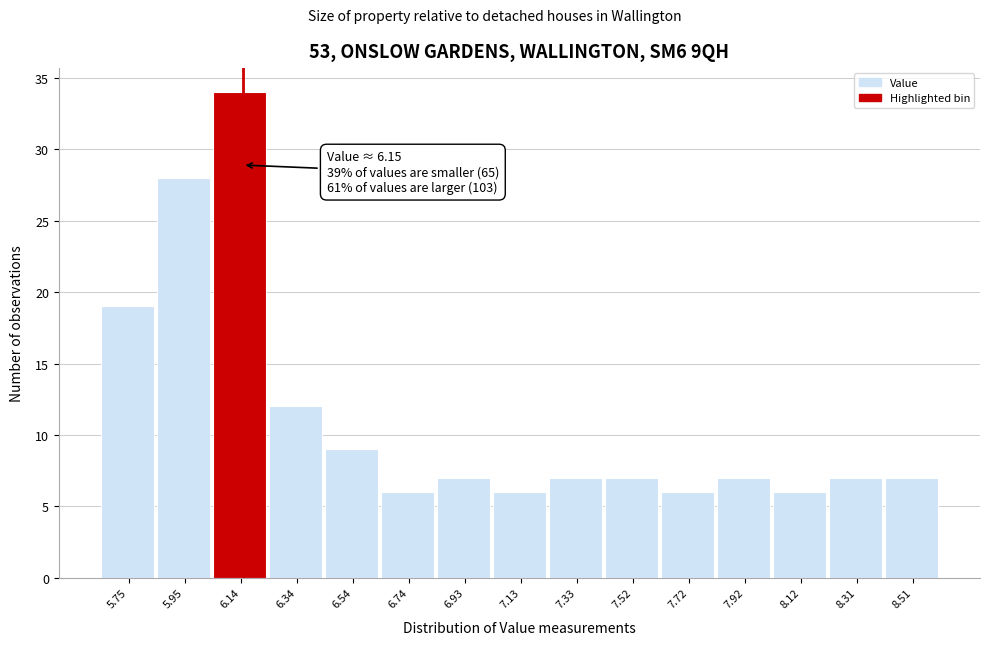

Which range on the x-axis has the tallest bar?

6.04 to 6.24